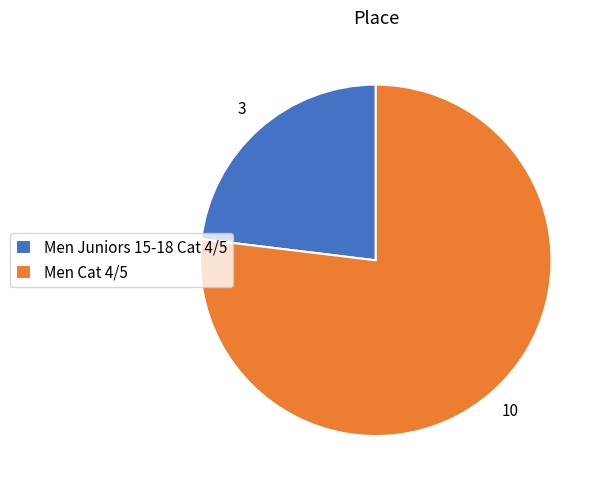

True or false: Men Juniors 15-18 Cat 4/5 accounts for 23% of the total.

True